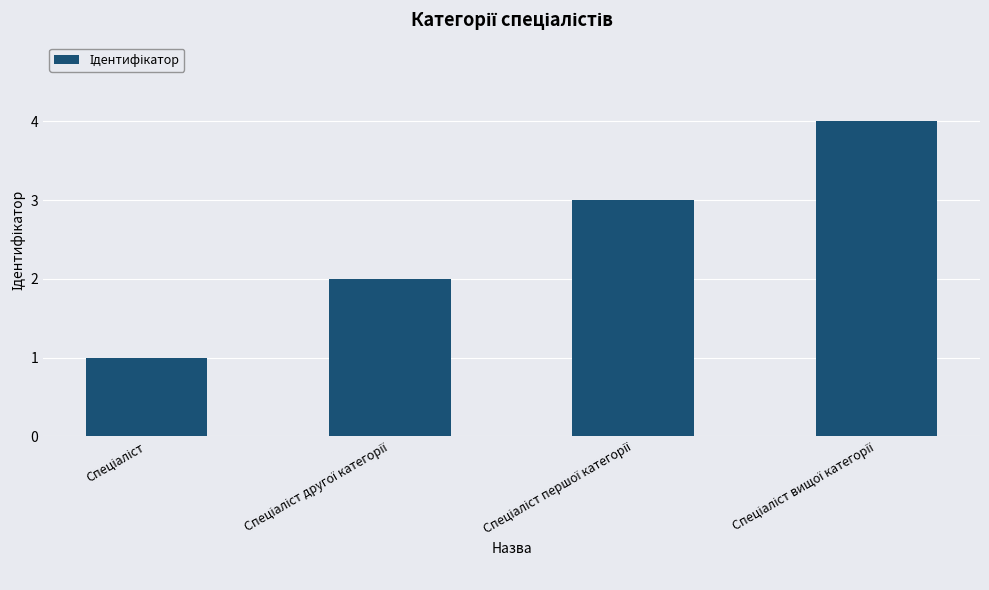

What is the maximum value shown in the chart?

4